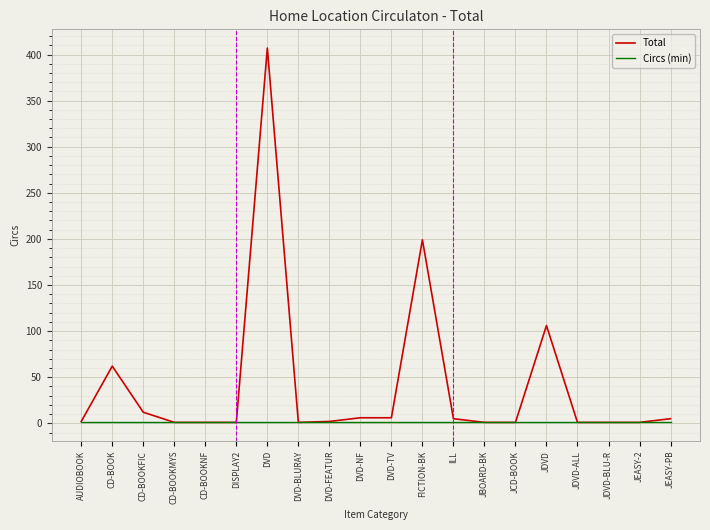

Is the value of Circs (min) at CD-BOOKMYS greater than the value of Total at DVD?

No